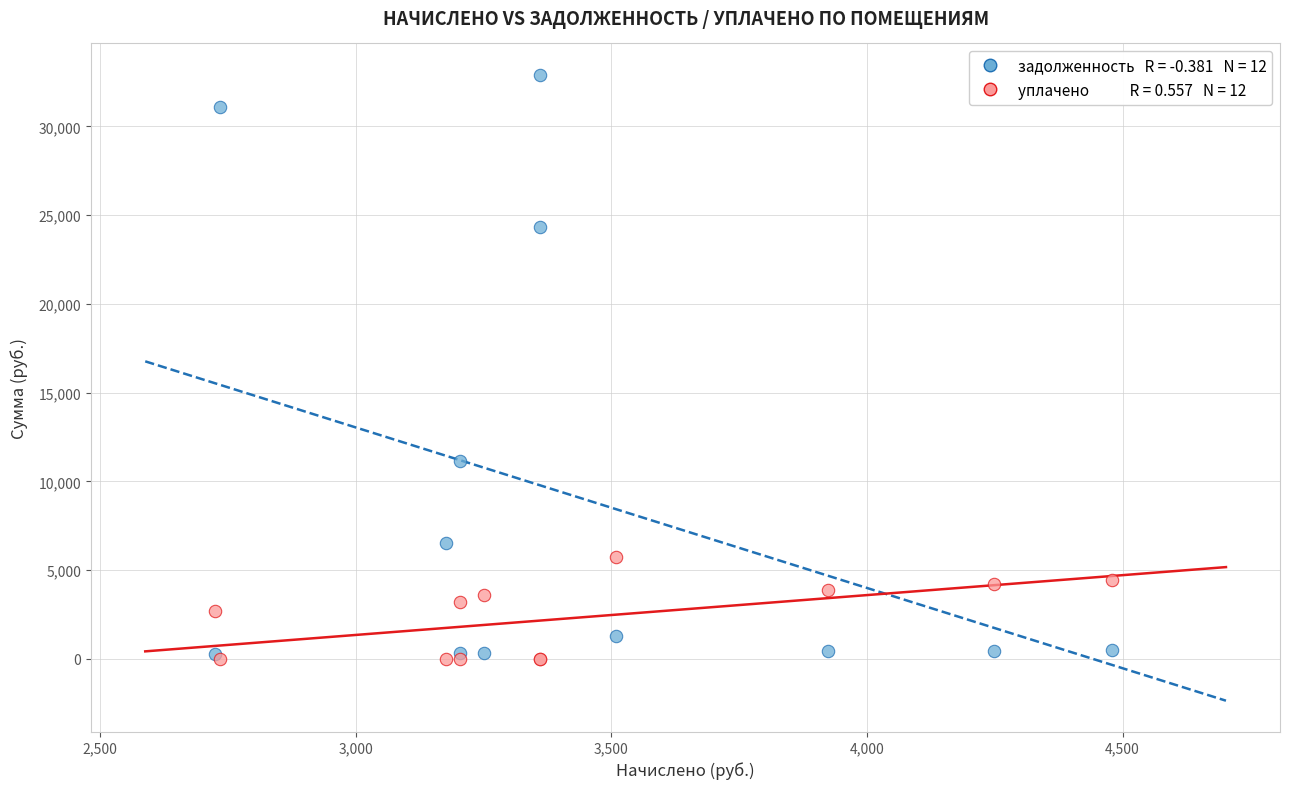

Across all series, what Y value is closest to 16457?

11128.3